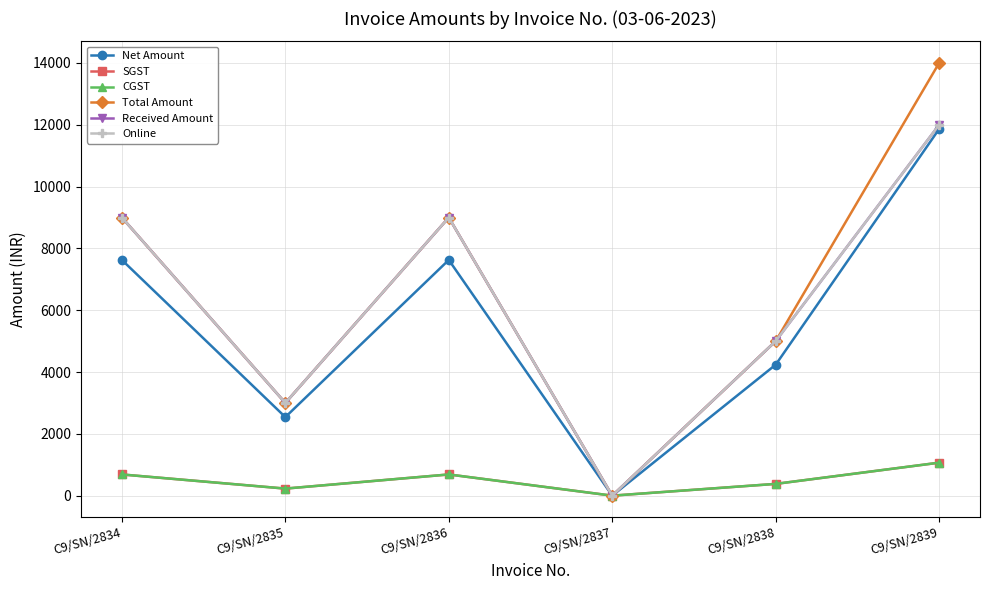

True or false: Online and CGST cross at least once.

False